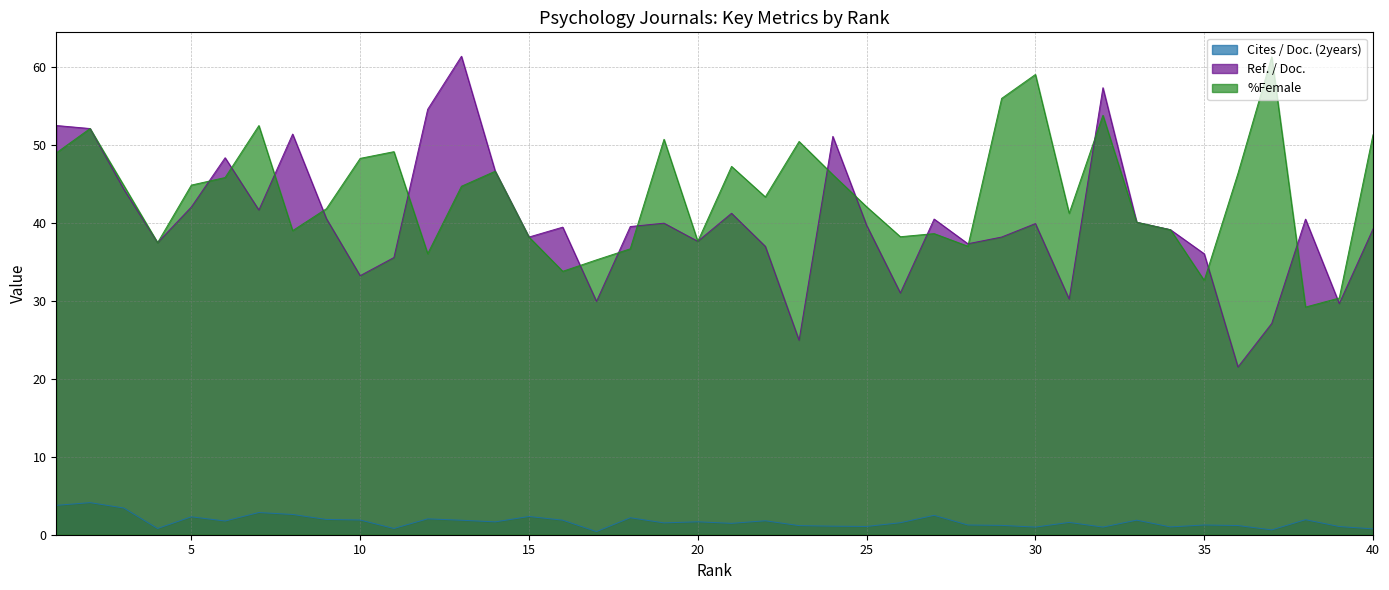

True or false: %Female has a value of 78.2 at 13.

False